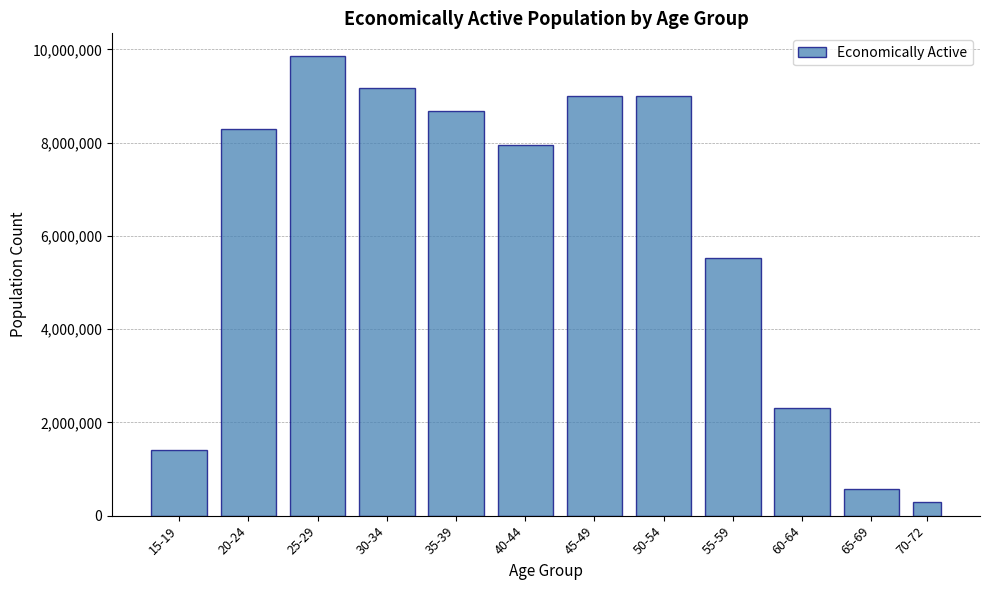

Where is the data nearest to the value 5067626?

55-59